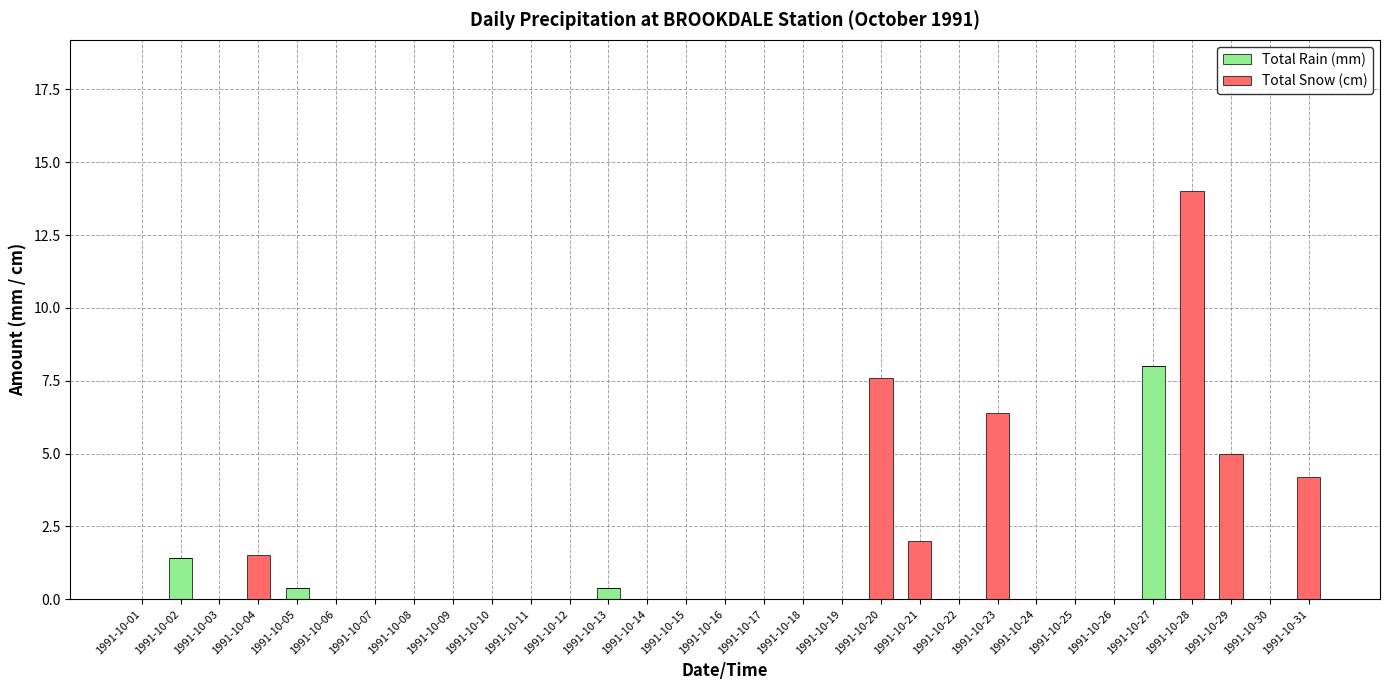

What is the highest value of the Total Rain (mm) series?

8.0